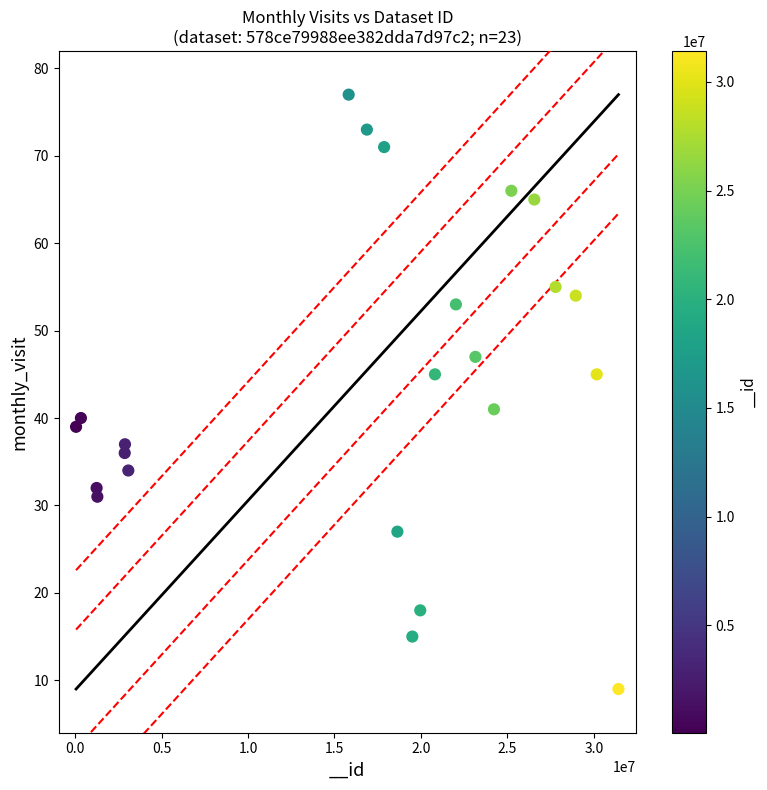

What is the range of X values (max minus min)?

31364305